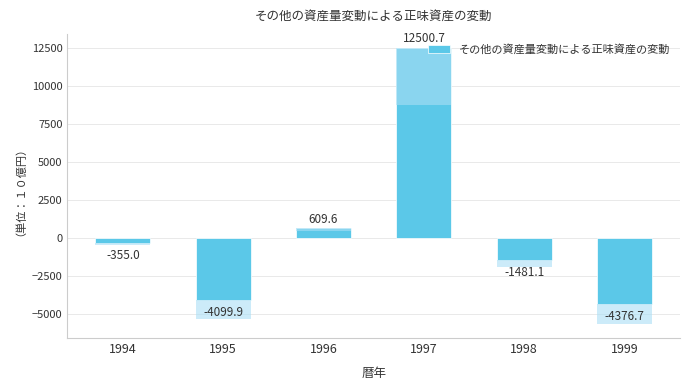

Which label corresponds to the smallest value in the chart?

1999